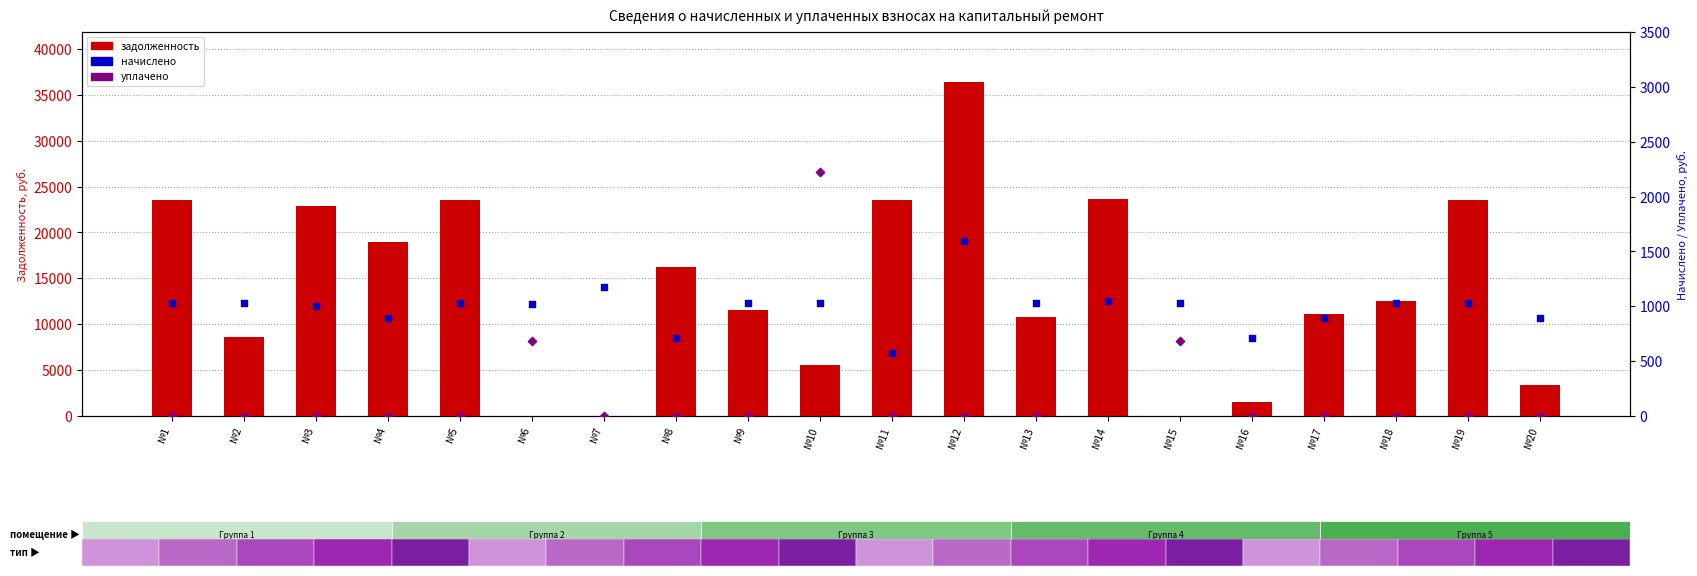

Which series contains the lowest Y value?

задолженность